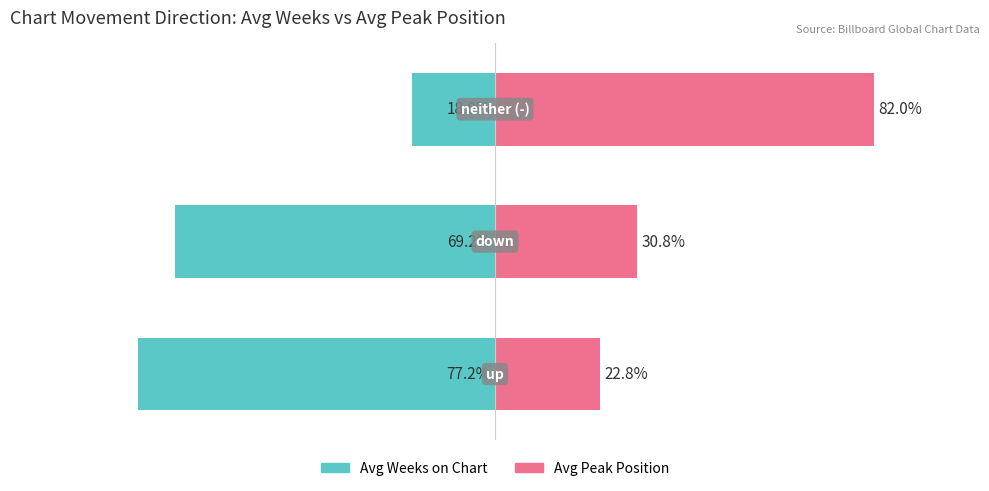

What is the difference between the maximum and minimum values in the Avg Peak Position series?

59.2